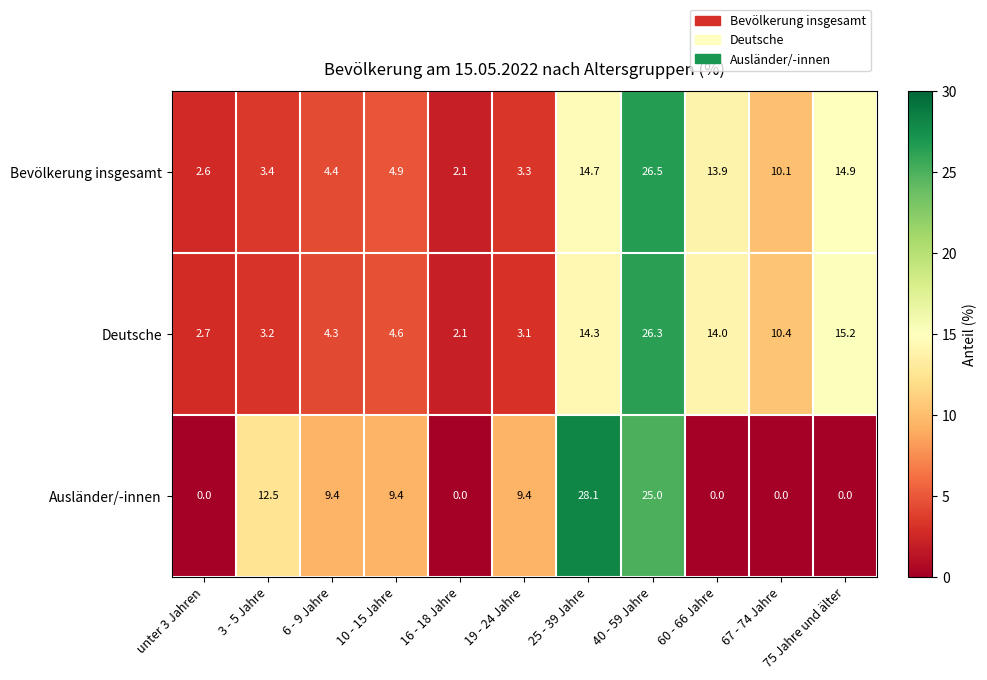

What is the spread (max minus min) of values at 16 - 18 Jahre?

2.1